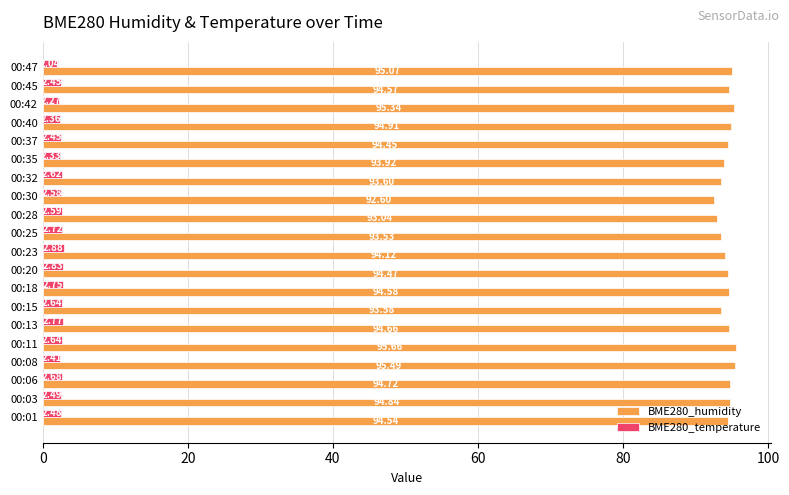

List the labels in order of BME280_humidity value, smallest first.

00:30, 00:28, 00:25, 00:15, 00:32, 00:35, 00:23, 00:37, 00:20, 00:01, 00:45, 00:18, 00:13, 00:06, 00:03, 00:40, 00:47, 00:42, 00:08, 00:11